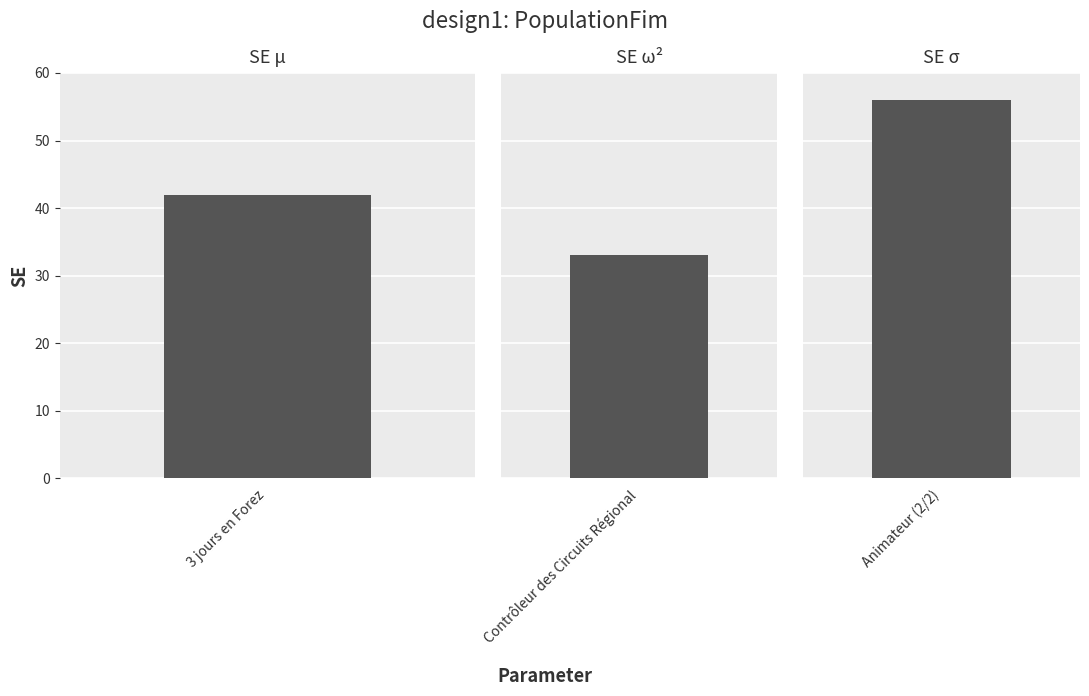

List the labels in order of value, largest first.

Animateur (2/2), 3 jours en Forez, Contrôleur des Circuits Régional